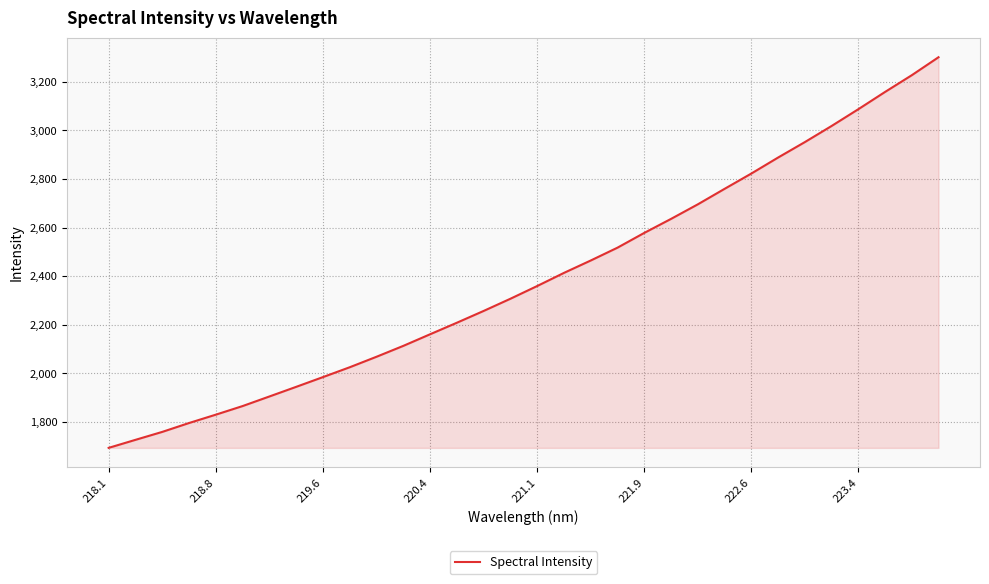

What is the maximum value shown in the chart?

3301.1